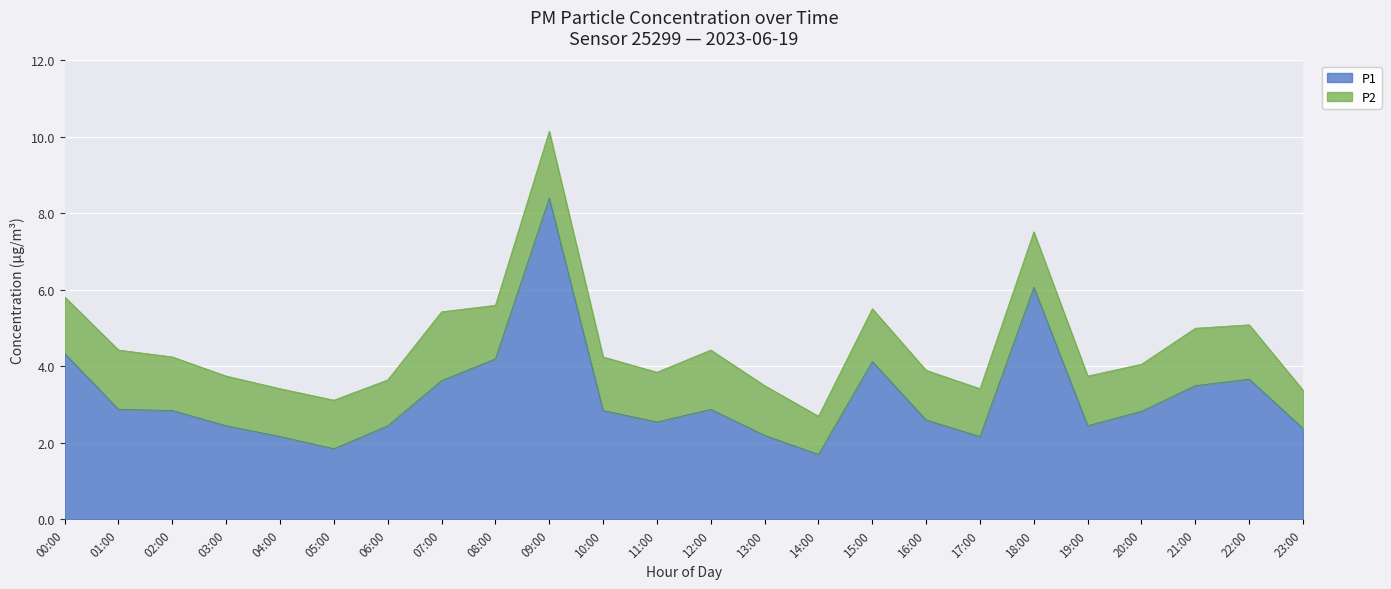

What is the value of the 8th point from the left?

3.6